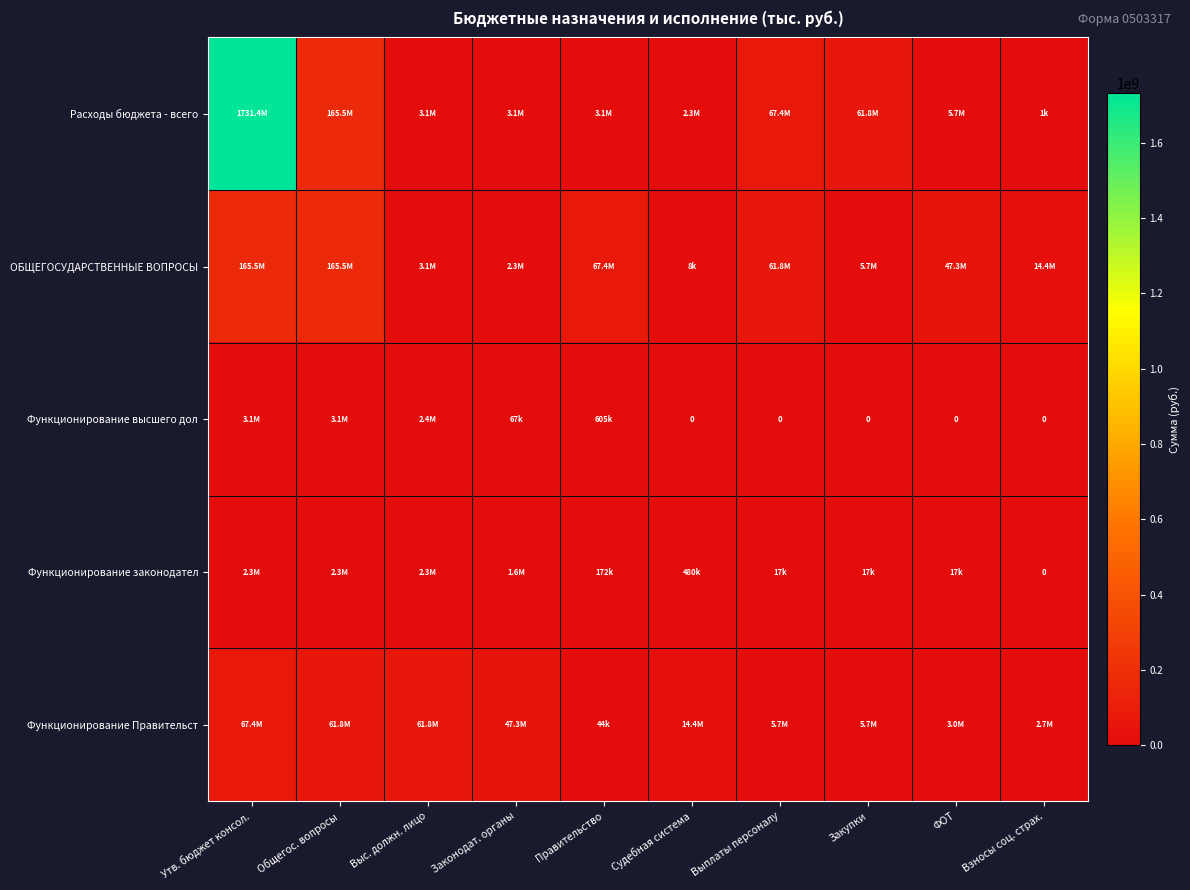

List the series in order of their peak value, lowest first.

Функционирование законодател, Функционирование высшего дол, Функционирование Правительст, ОБЩЕГОСУДАРСТВЕННЫЕ ВОПРОСЫ, Расходы бюджета - всего